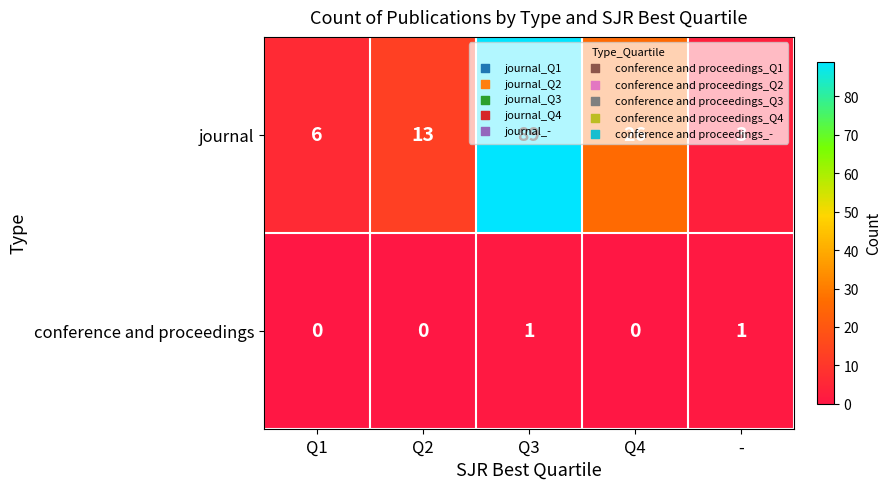

Is it true that journal equals 6 at Q1?

True